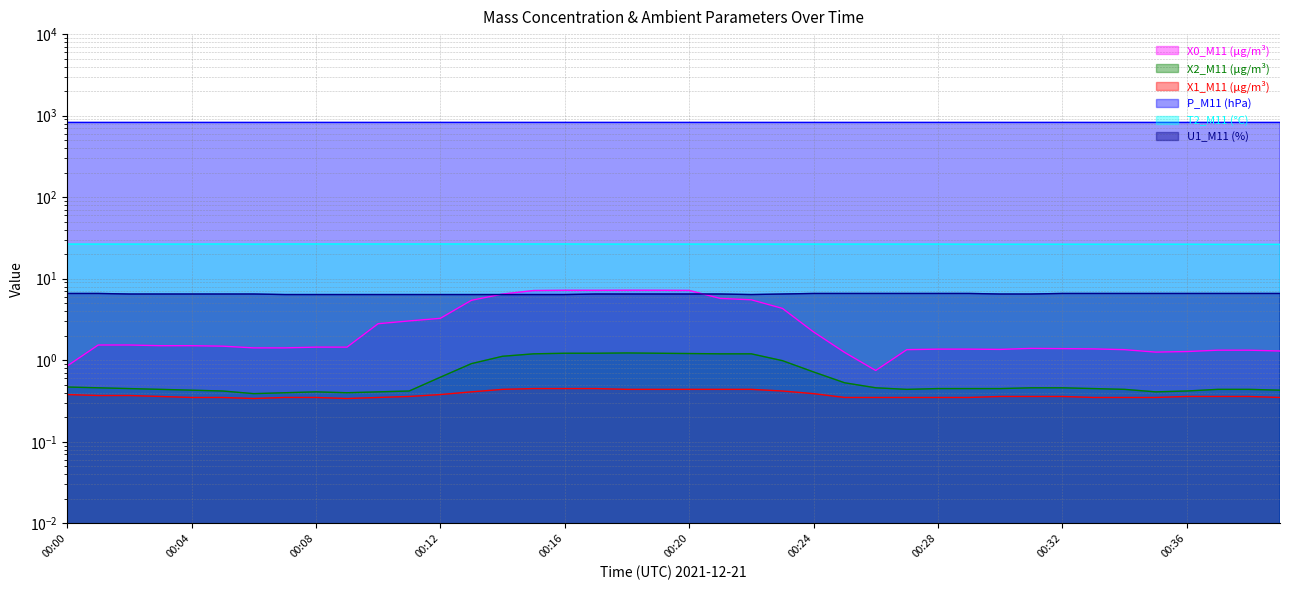

True or false: X0_M11 (μg/m³) has more than 1 interior local peaks.

True